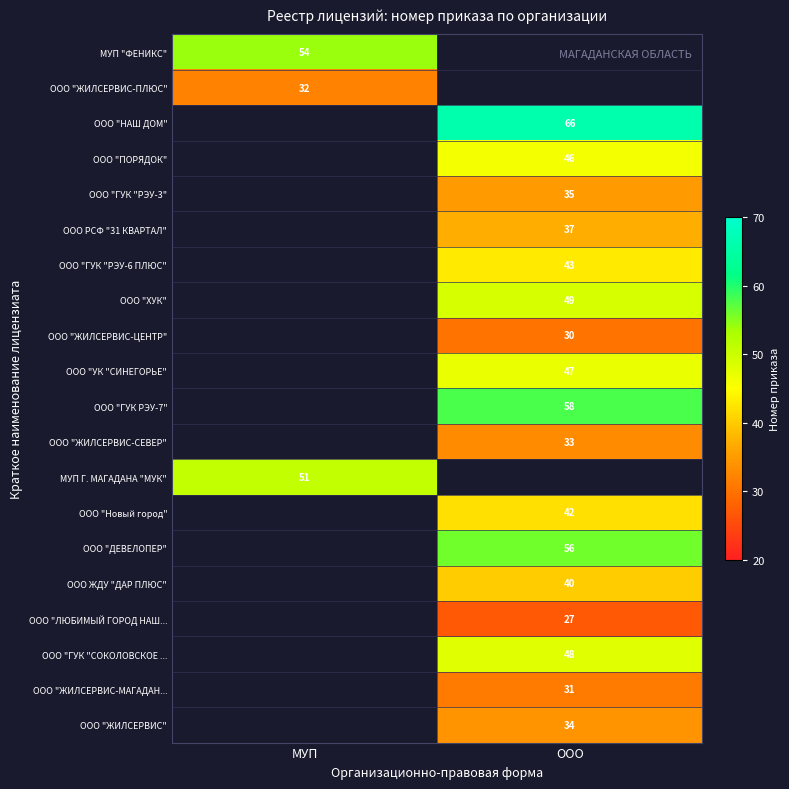

Count the number of data series in this chart.

20